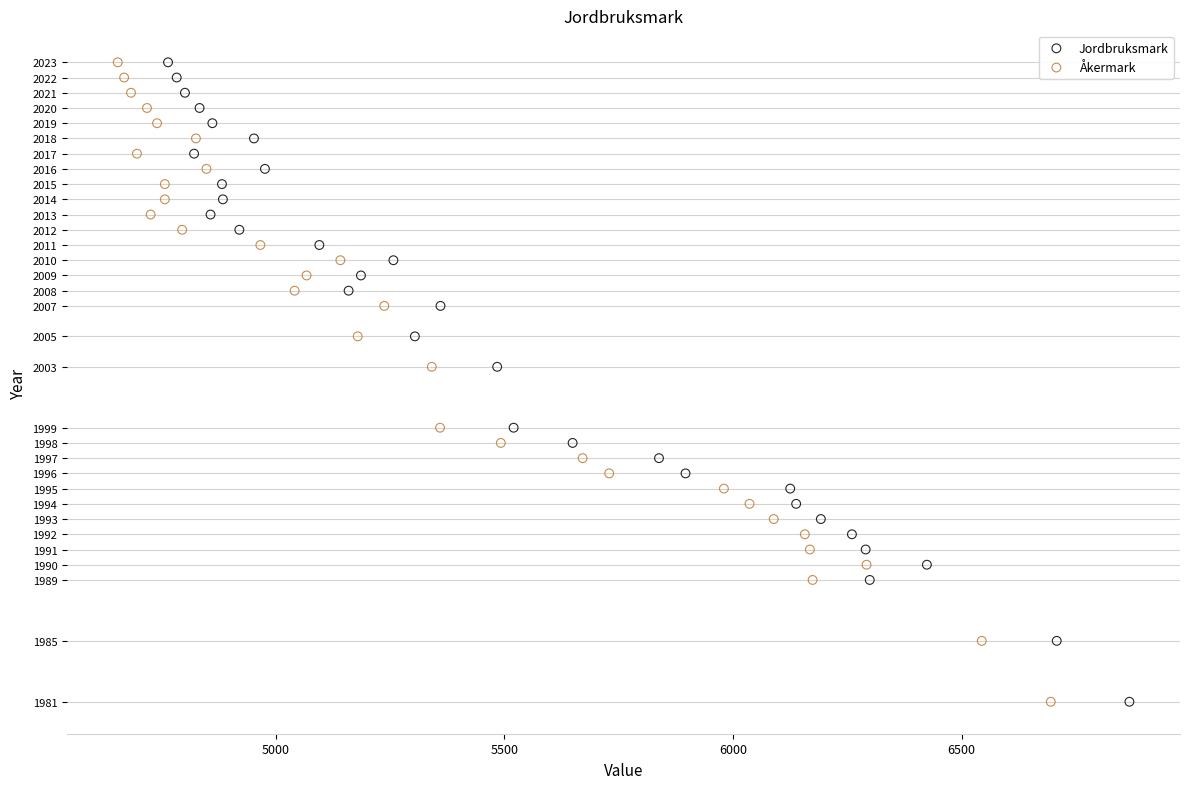

What are all the series names shown in the legend?

Jordbruksmark, Åkermark